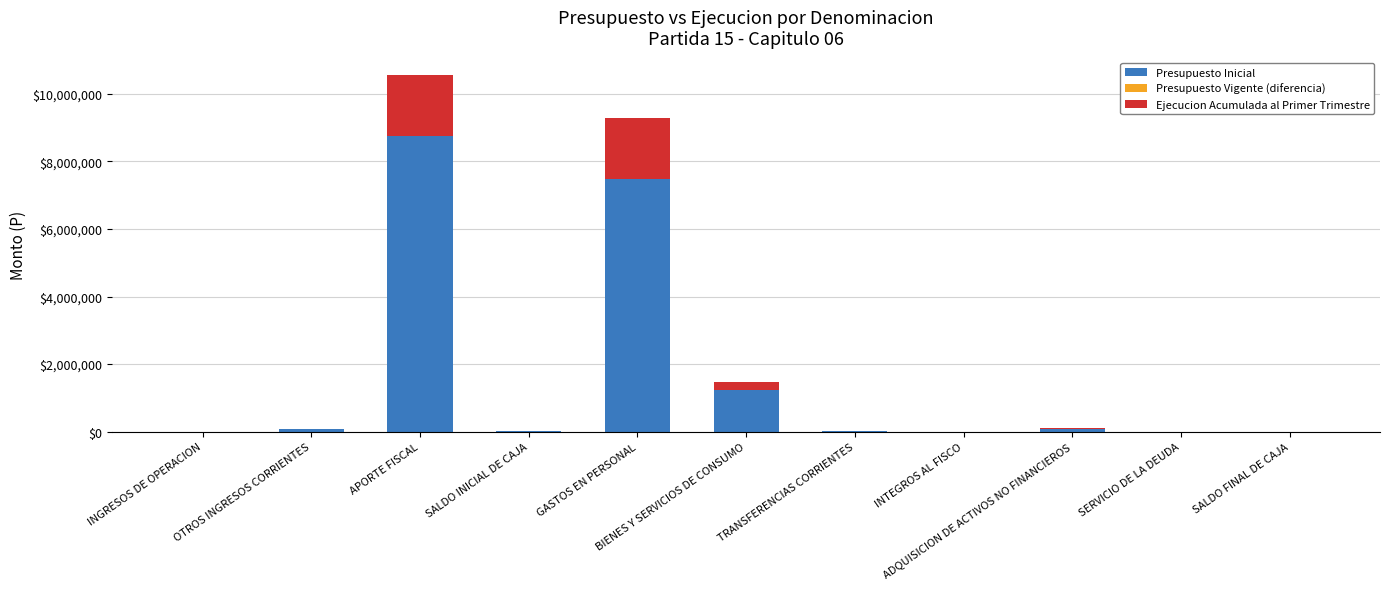

What is the sum of all Presupuesto Inicial values?

17621486